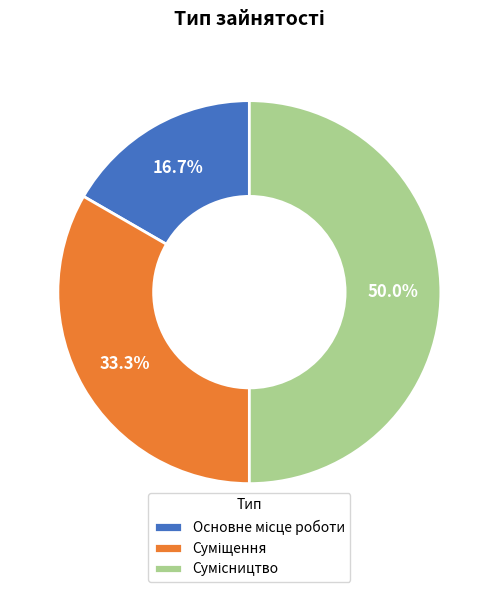

How many segments does this pie chart have?

3